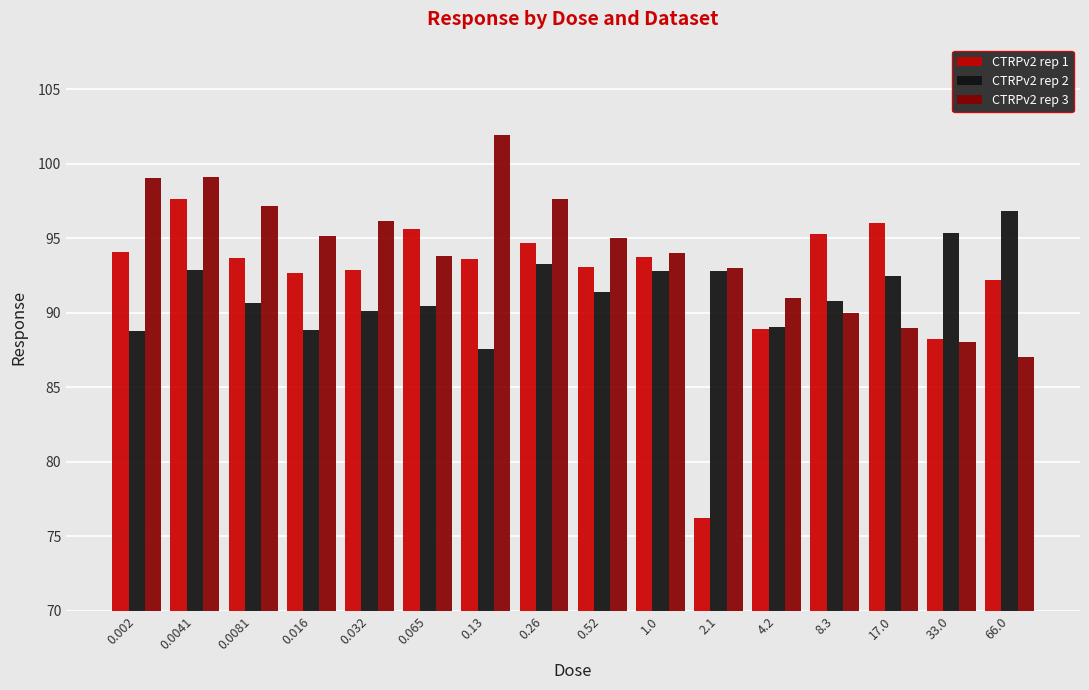

What are all the series names shown in the legend?

CTRPv2 rep 1, CTRPv2 rep 2, CTRPv2 rep 3